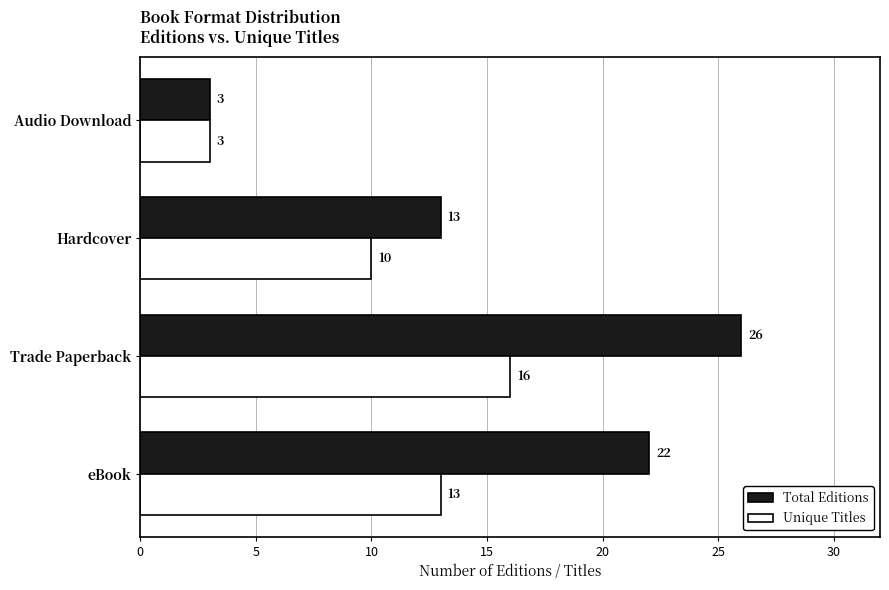

At how many categories does at least one series exceed 7?

3